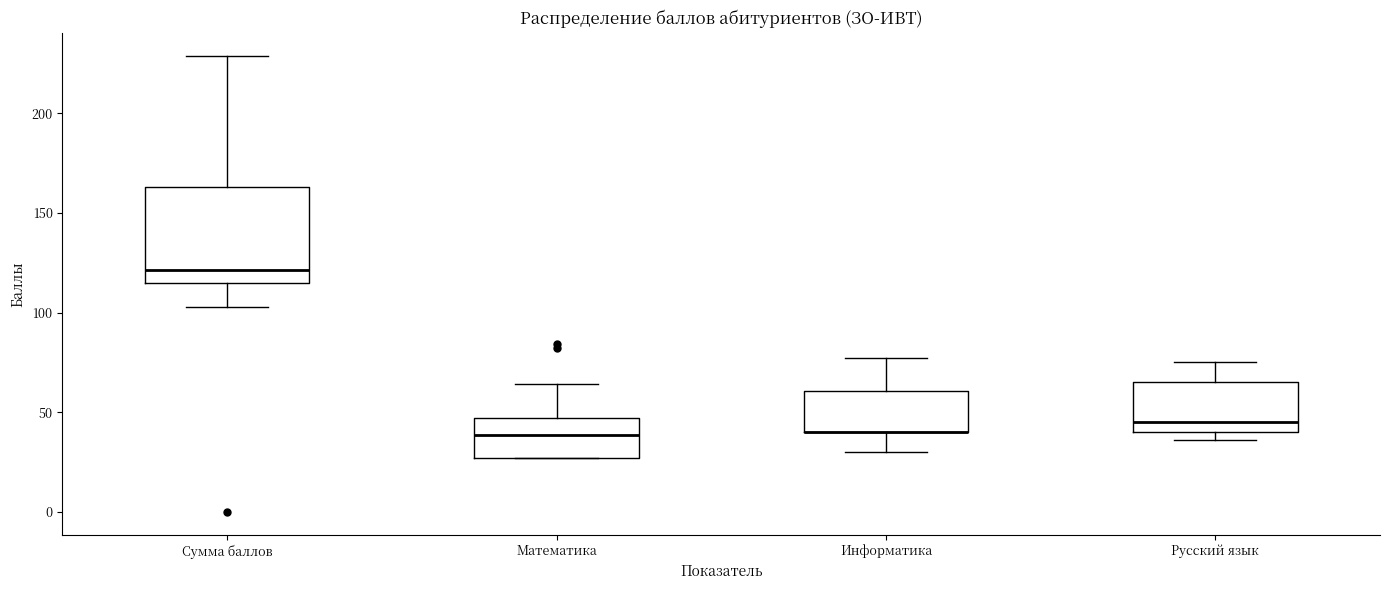

Reading left to right, read every box against the y-axis: the position of its median line, the range the box covers, and the ends of its whiskers. The values are not printed on the chart, so give them approximately, as read against the axis.

Сумма баллов: median 120, box 115 to 165, whiskers 105 to 230
Математика: median 40, box 25 to 45, whiskers 25 to 65
Информатика: median 40 (drawn on the box's lower edge), box 40 to 60, whiskers 30 to 75
Русский язык: median 45, box 40 to 65, whiskers 35 to 75